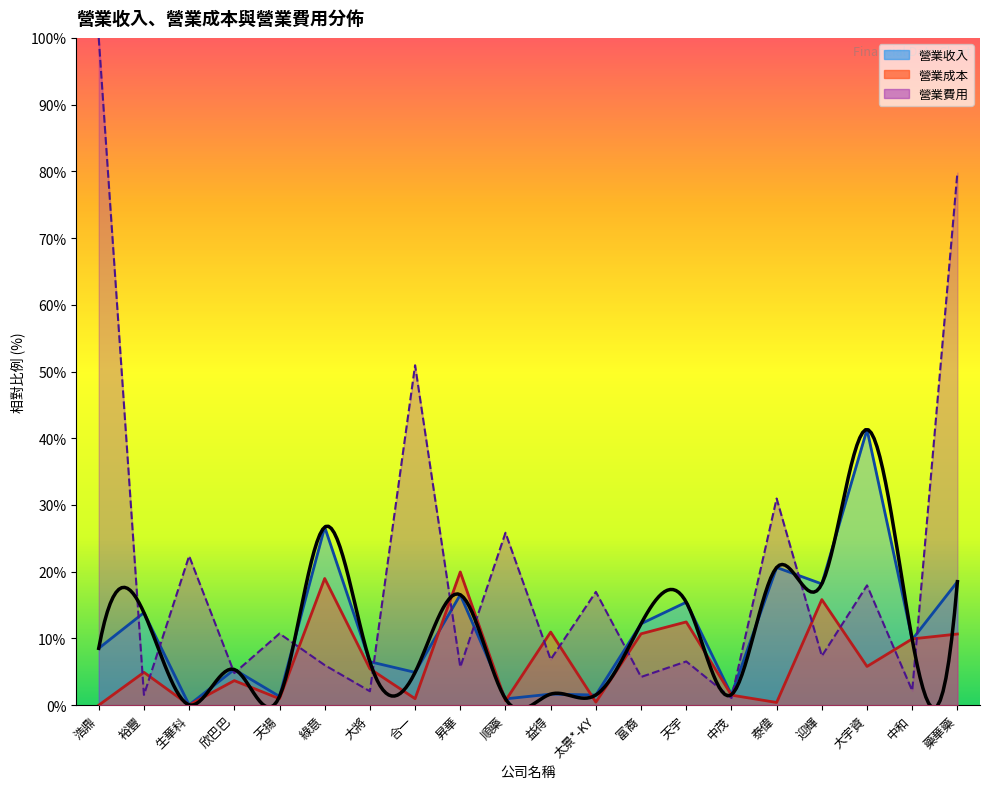

Where is 營業收入 nearest to the value 20?

泰偉